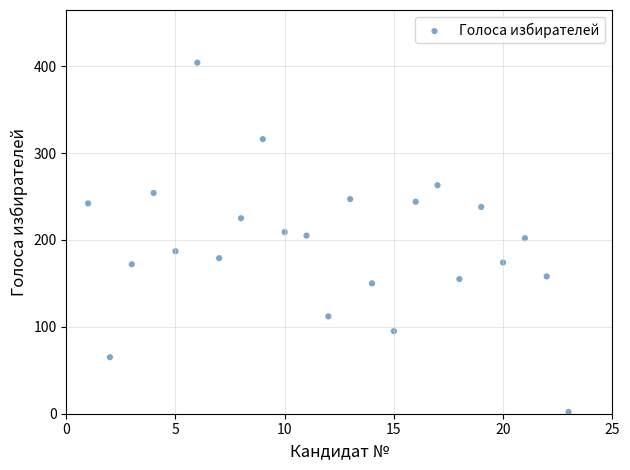

What is the range of Y values (max minus min)?

402